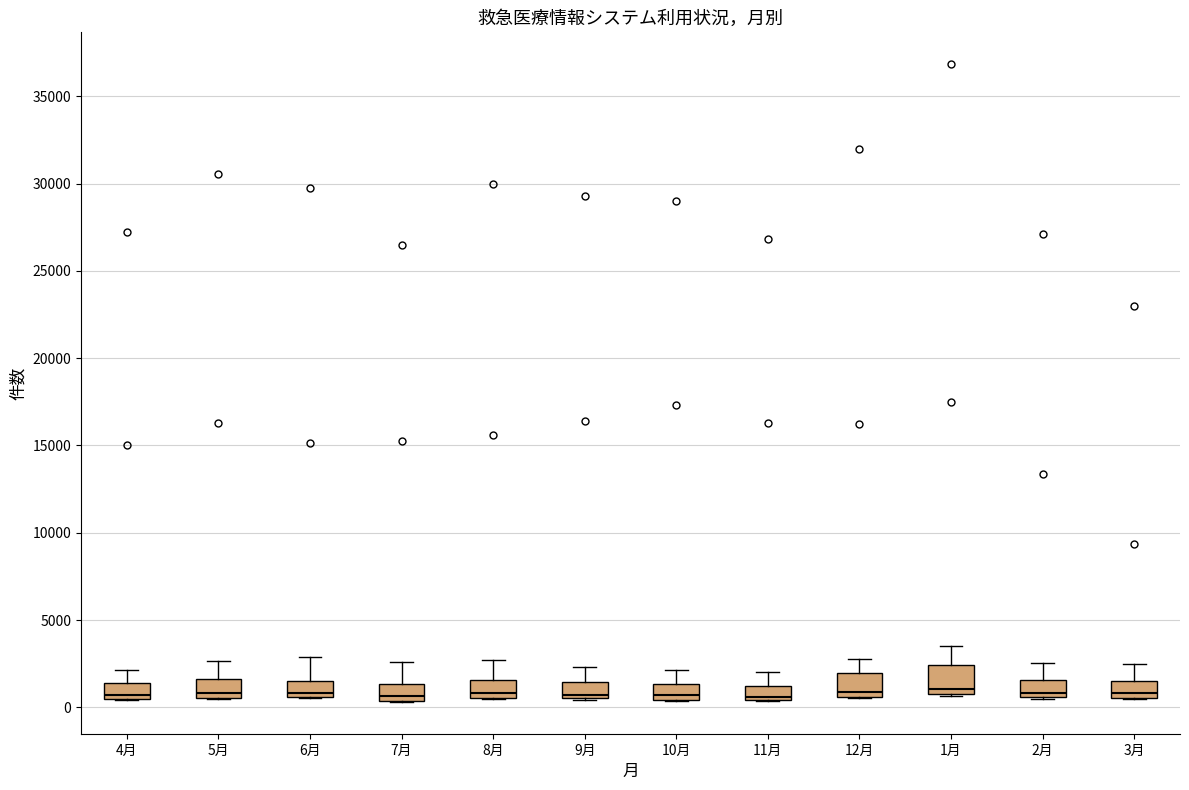

Where does the upper whisker of the box for 1月 end on the y-axis? The values are not printed on the chart, so give them approximately, as read against the axis.

3500